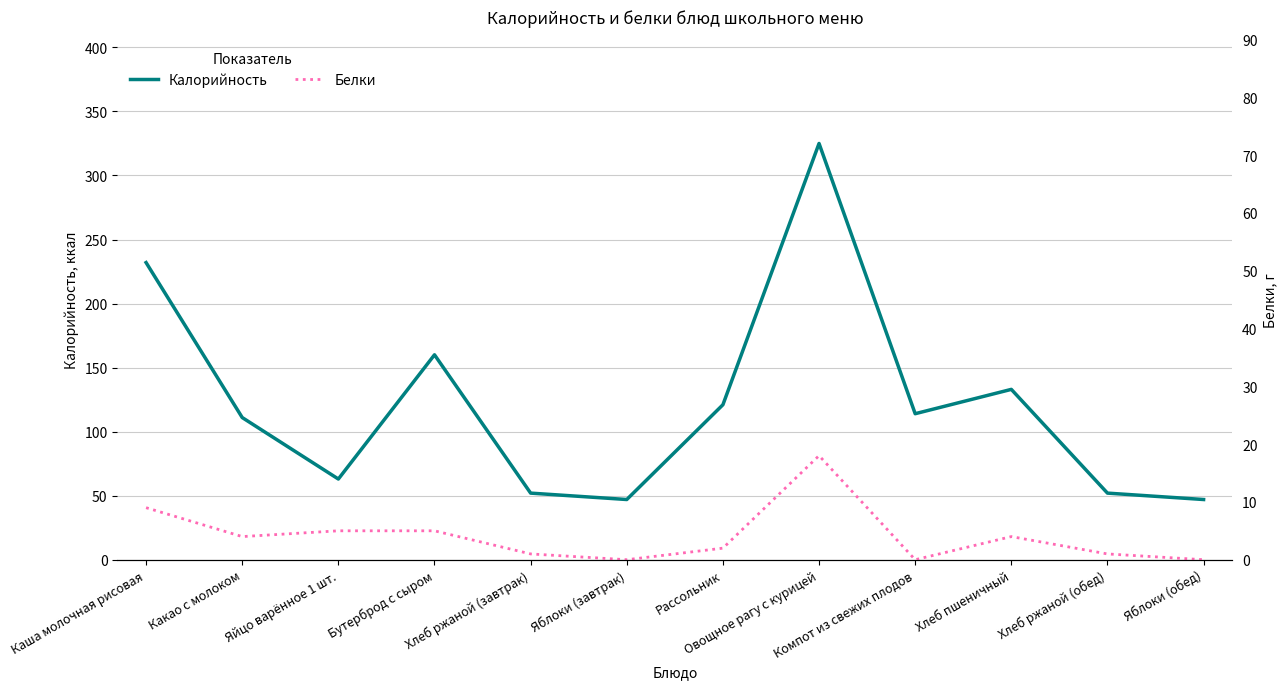

At which label does Калорийность reach its minimum?

Яблоки (завтрак)